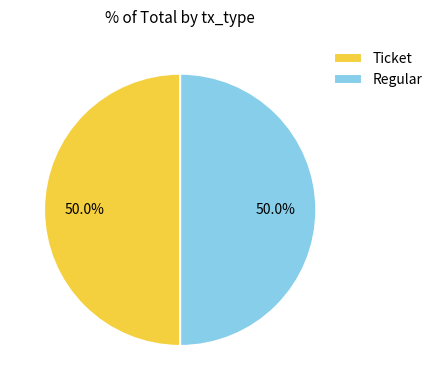

How many slices are in this pie chart?

2